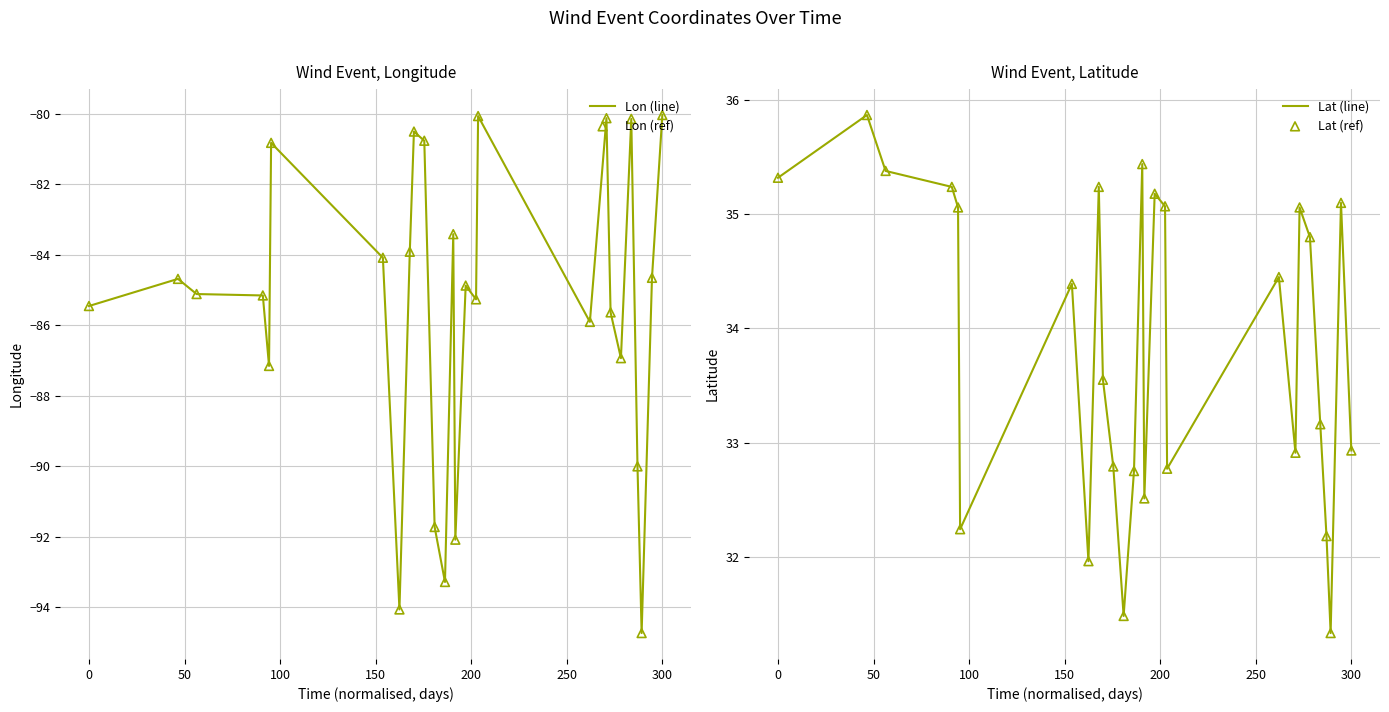

Is the value of Lon (ref) at 150 greater than the value of Lat (ref) at 13?

No